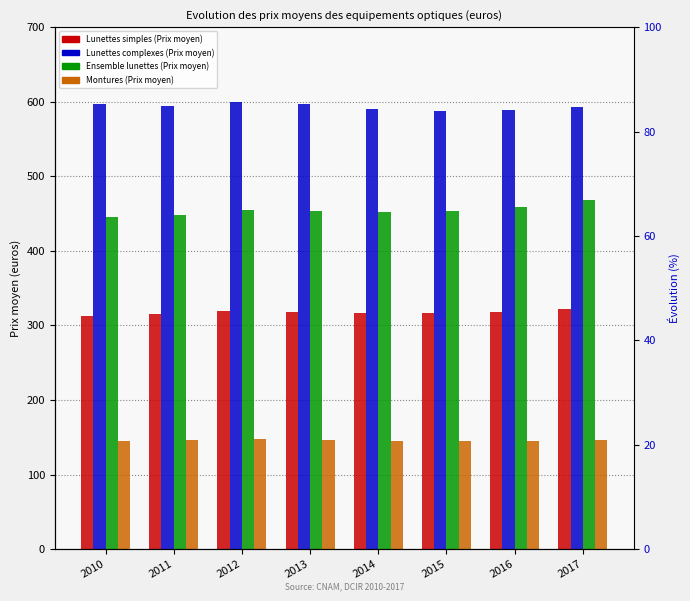

How many groups of bars are there?

8